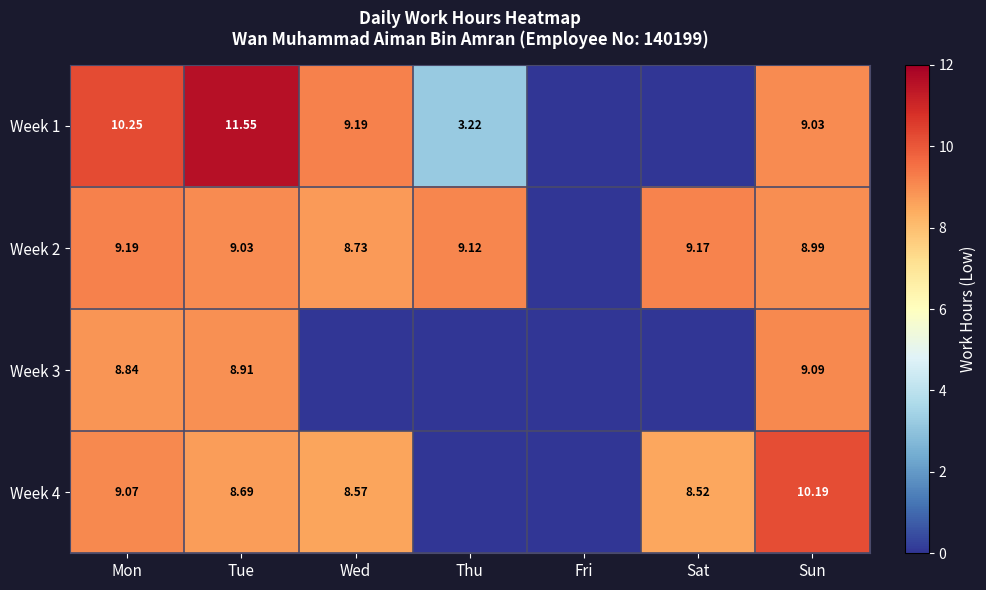

Is the value of Week 1 at Thu greater than the value of Week 2 at Sun?

No